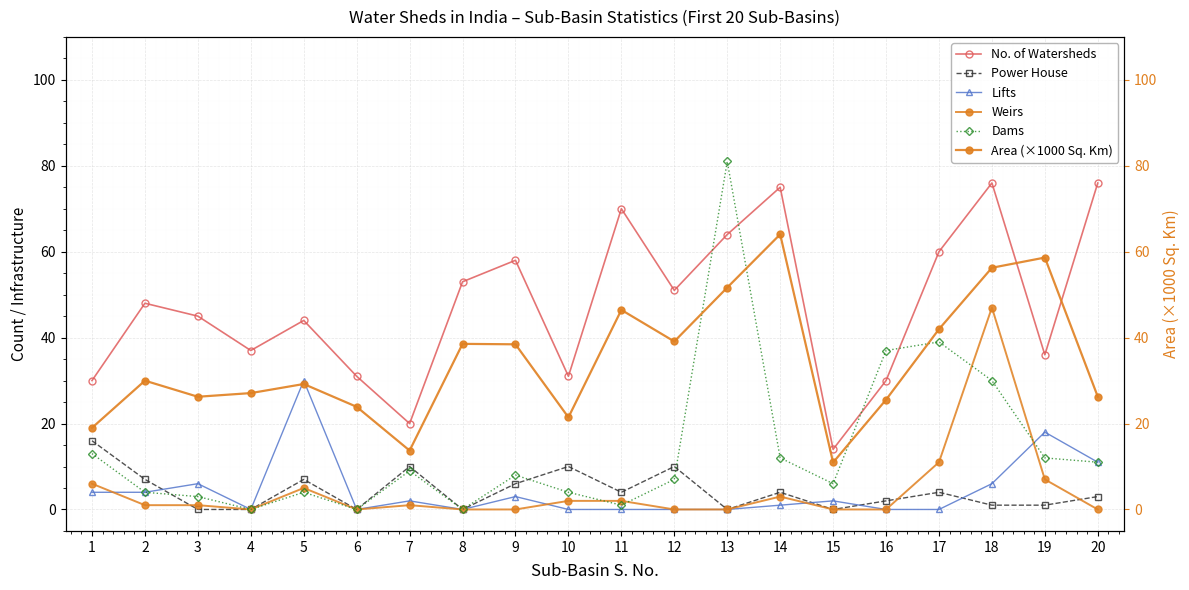

What is the value of the Dams point at the 9th from the left?

8.0